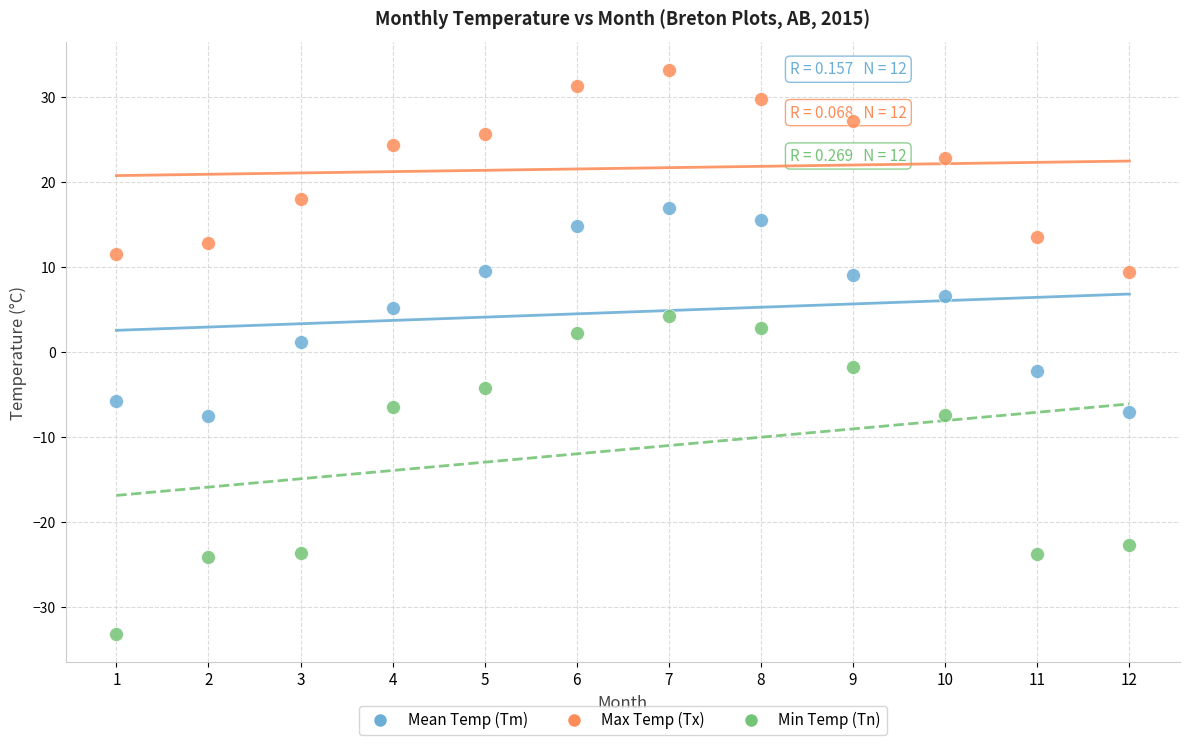

What is the X range (max minus min) for the scatter plot?

11.0